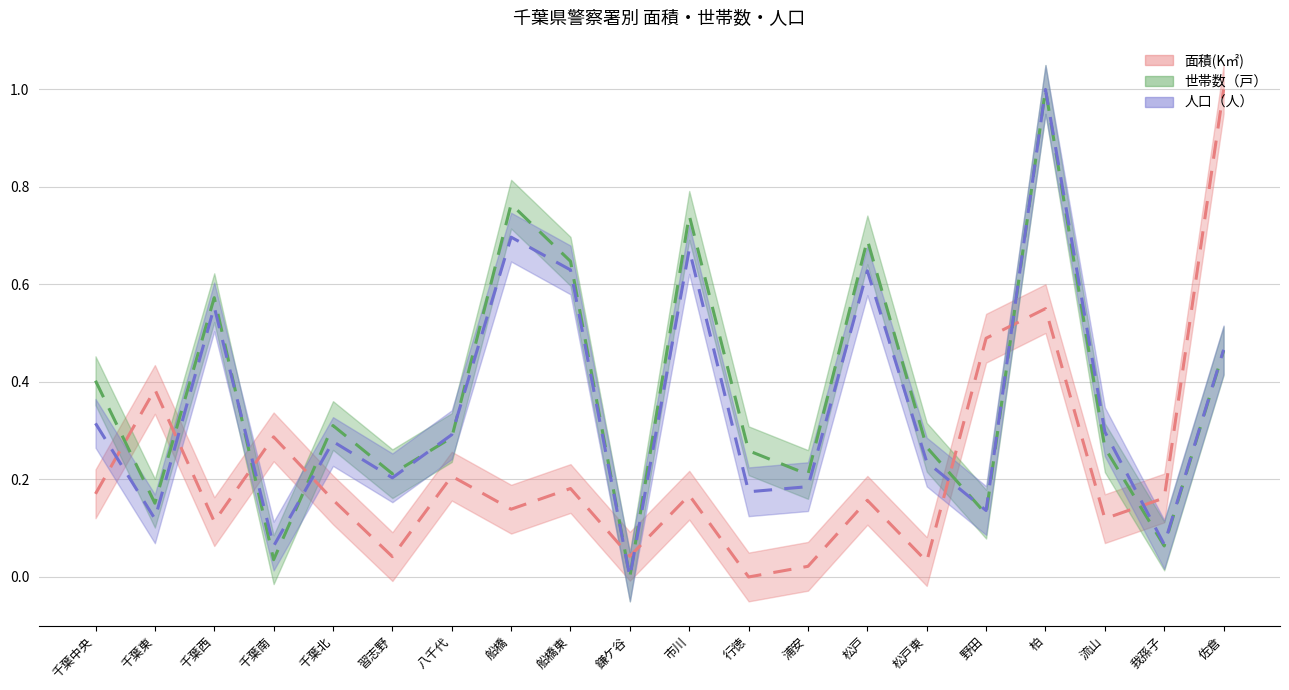

Which category has the lowest value across all series?

行徳